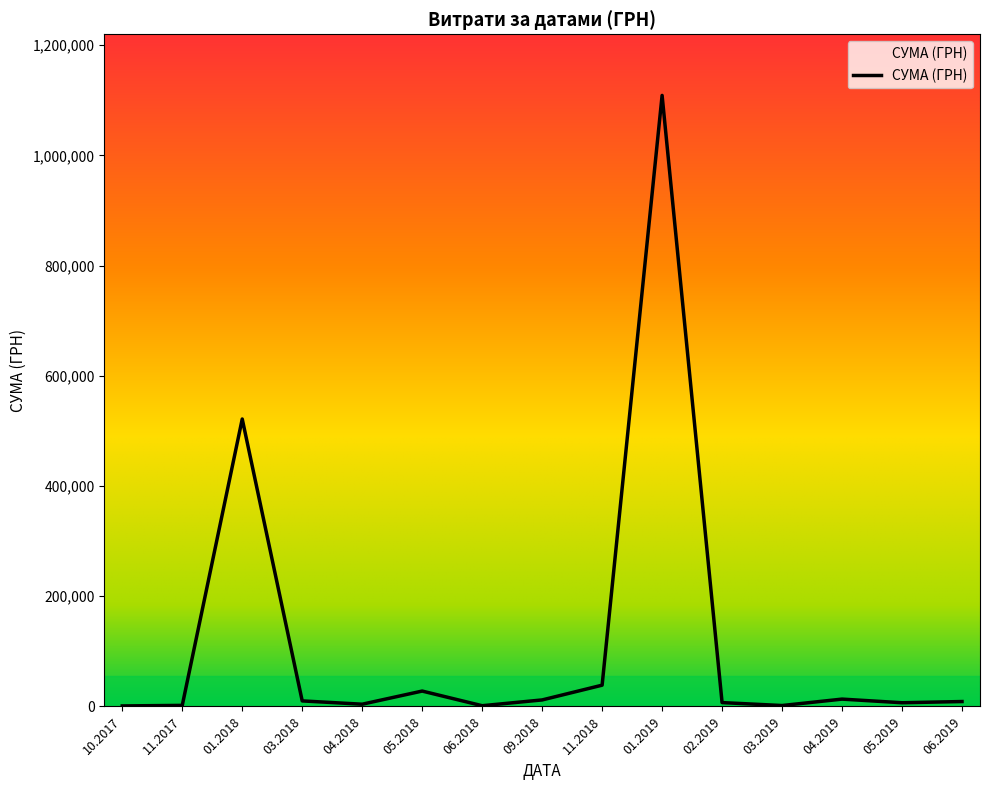

True or false: the data shows 1979.8 at 29.11.2017.

False